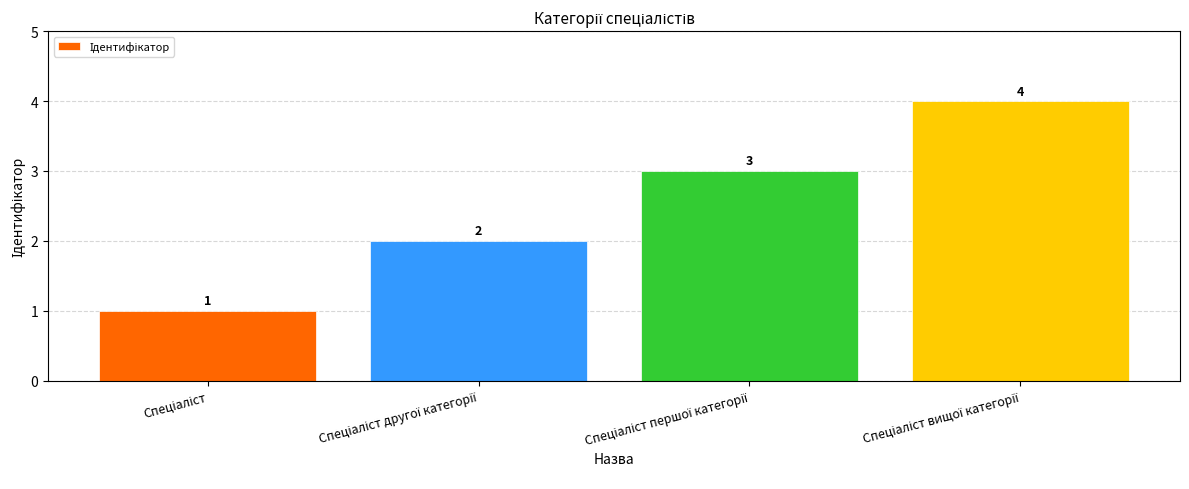

What is the difference between the maximum and minimum values?

3